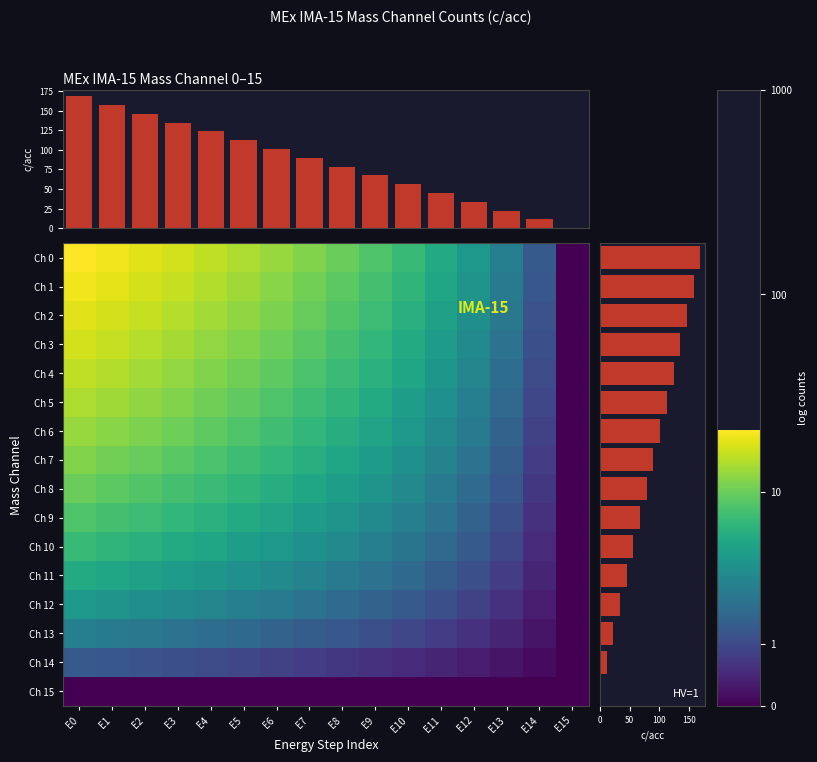

How many data points in Mass channel sum are less than 90?

8